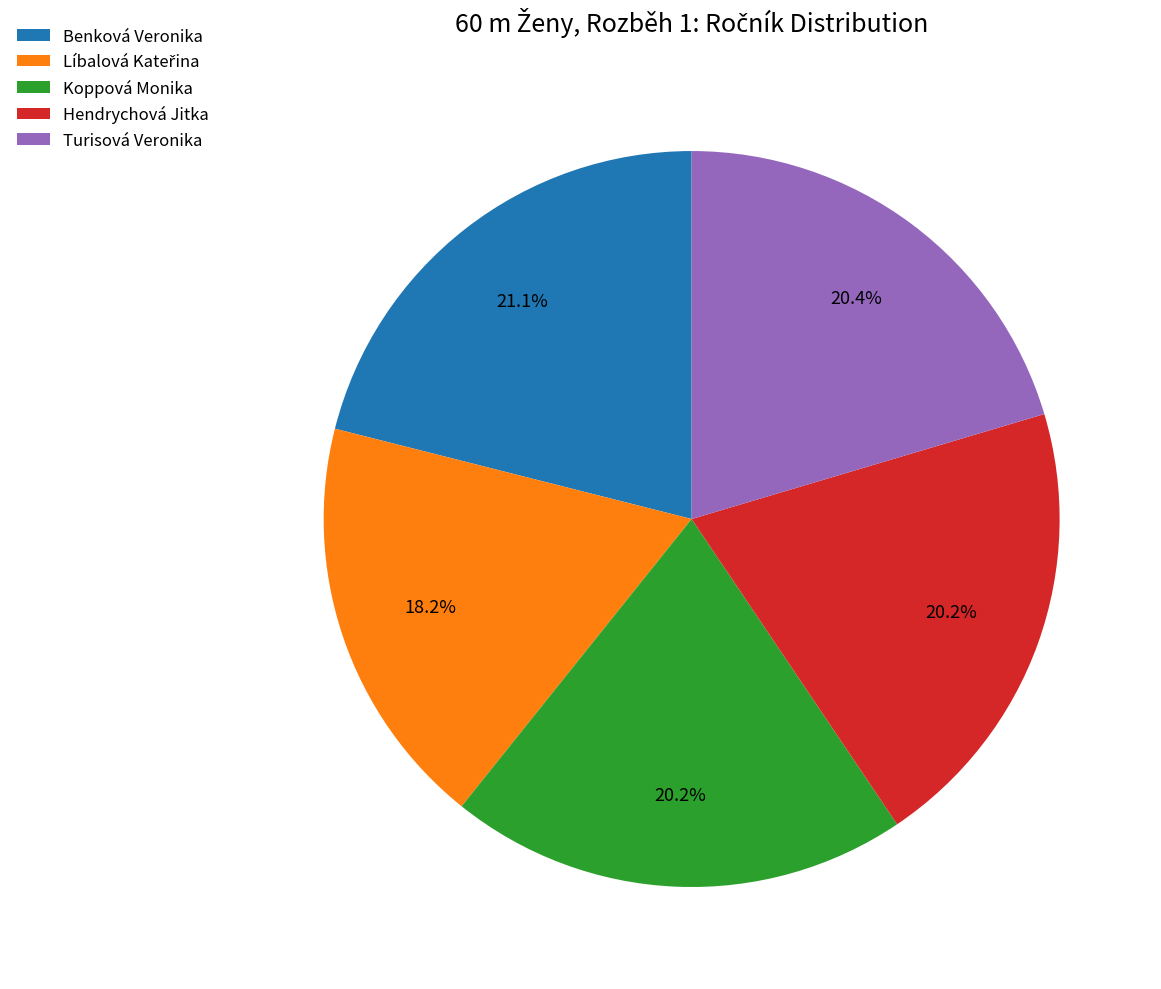

How many segments does this pie chart have?

5